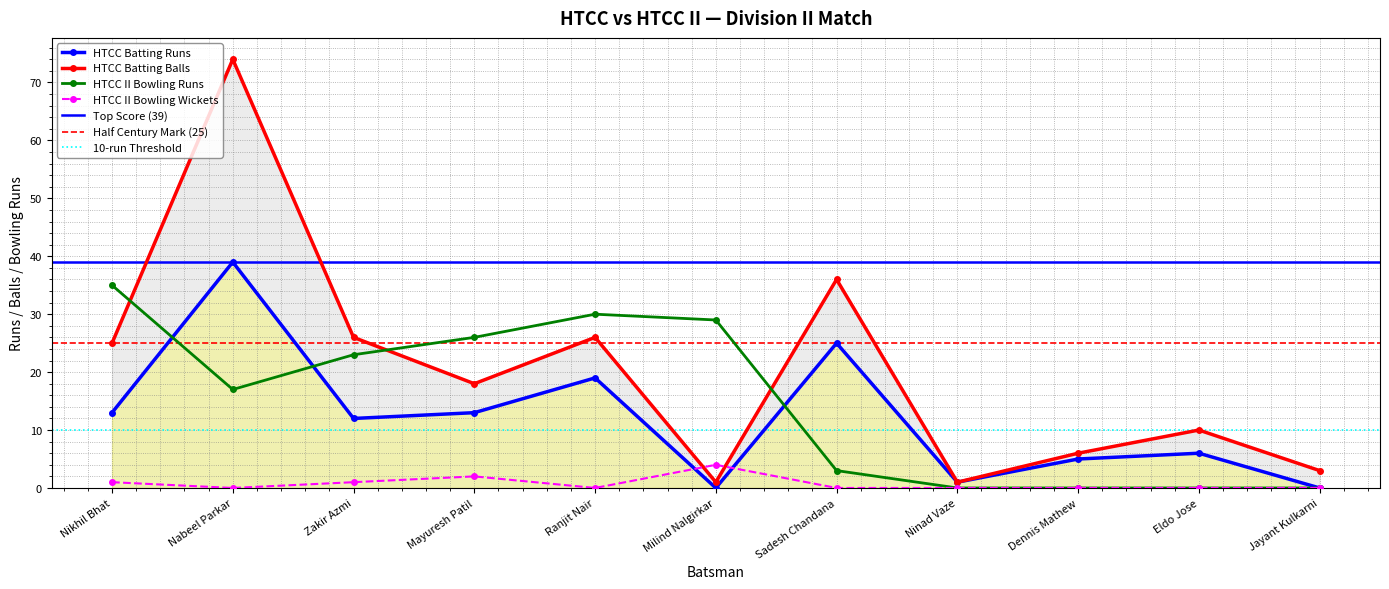

What is the sum of the HTCC Batting Balls values at Ninad Vaze and Mayuresh Patil?

19